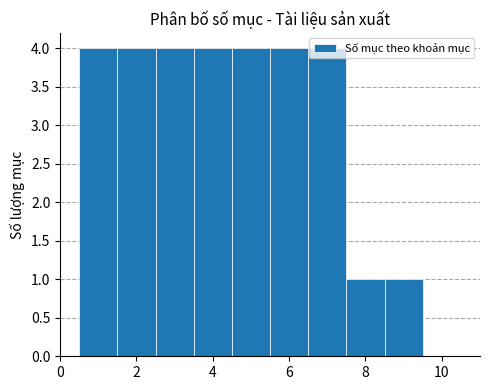

Reading left to right, transcribe this chart: for each bar, give the range it covers on the x-axis and its height. Neither the bar edges nor the heights are printed on the chart, so give them approximately, as read against the axes.

0.5 to 1.5: 4
1.5 to 2.5: 4
2.5 to 3.5: 4
3.5 to 4.5: 4
4.5 to 5.5: 4
5.5 to 6.5: 4
6.5 to 7.5: 4
7.5 to 8.5: 1
8.5 to 9.5: 1
9.5 to 10.5: 0